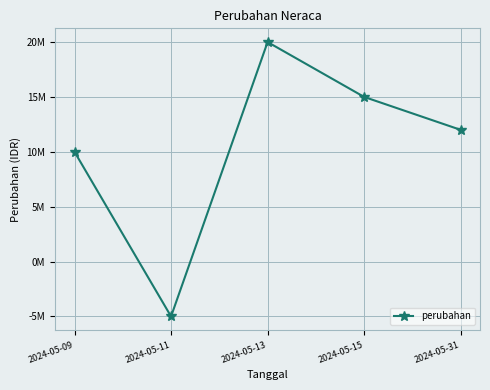

Where is the data nearest to the value 7500000?

2024-05-09